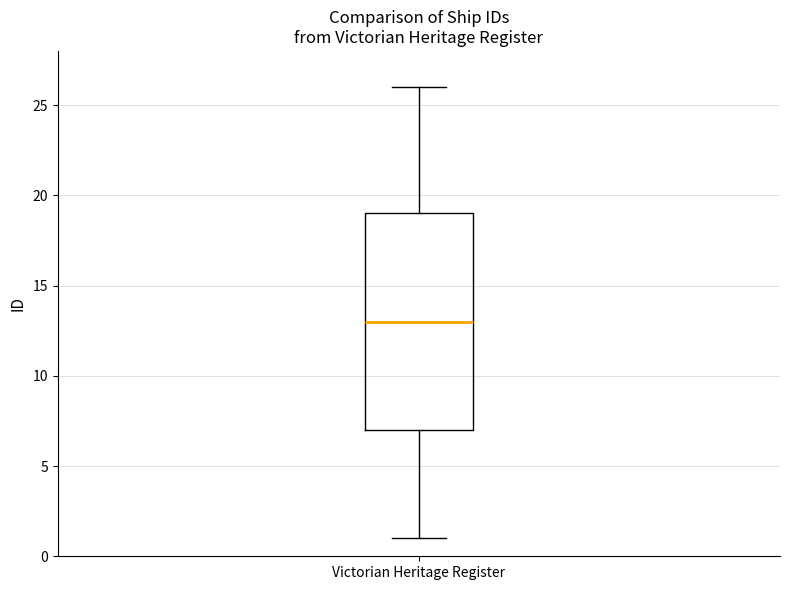

Transcribe this box plot: give where the median line is, the range the box spans, and where the two whiskers end, as read against the y-axis. The values are not printed on the chart, so give them approximately, as read against the axis.

median 13, box 7 to 19, whiskers 1 to 26